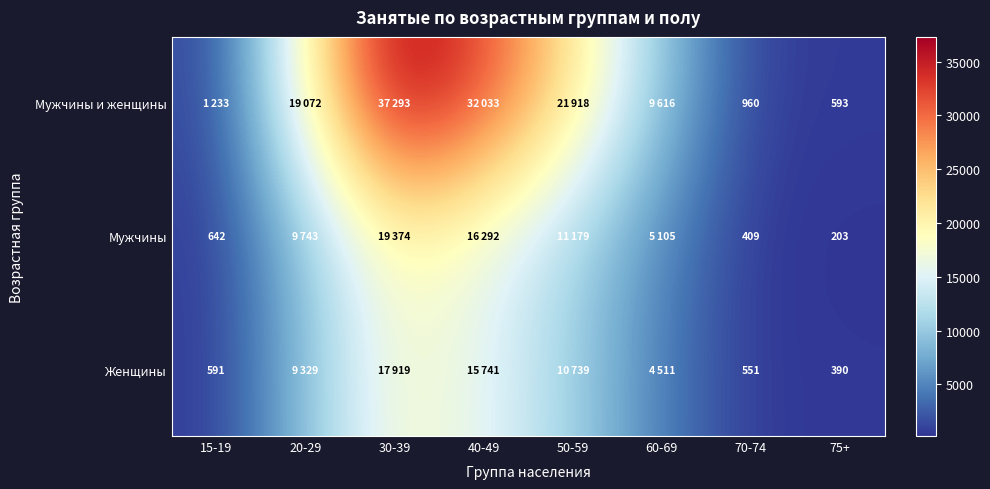

The value of Мужчины at 70-74 is 409. True or false?

True